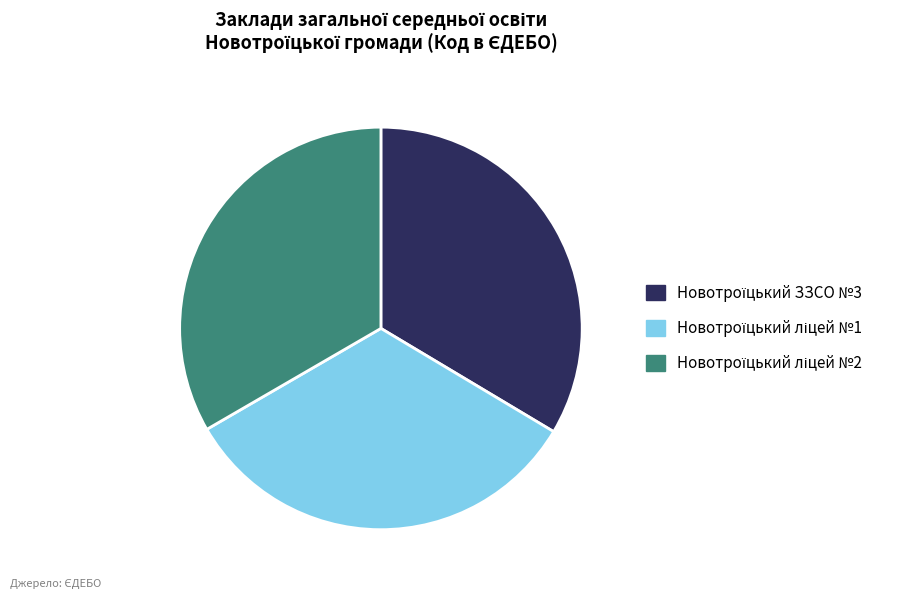

Is there any slice that represents more than half of the pie?

No